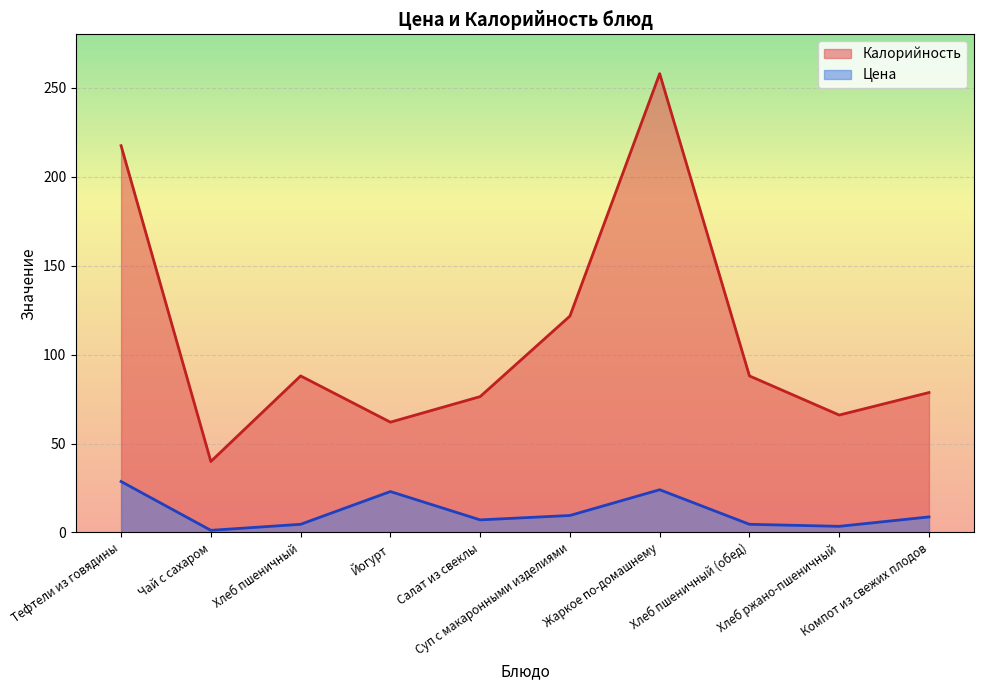

What is the value of the Калорийность point at the 3rd from the left?

88.0